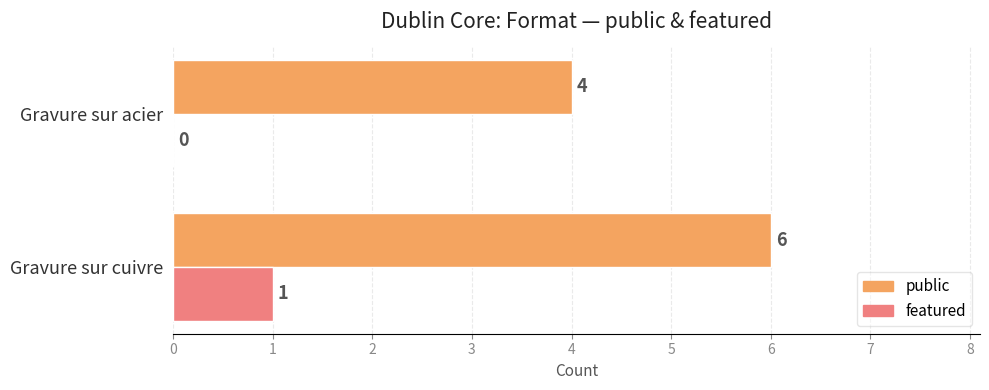

What is the sum of all public values?

10